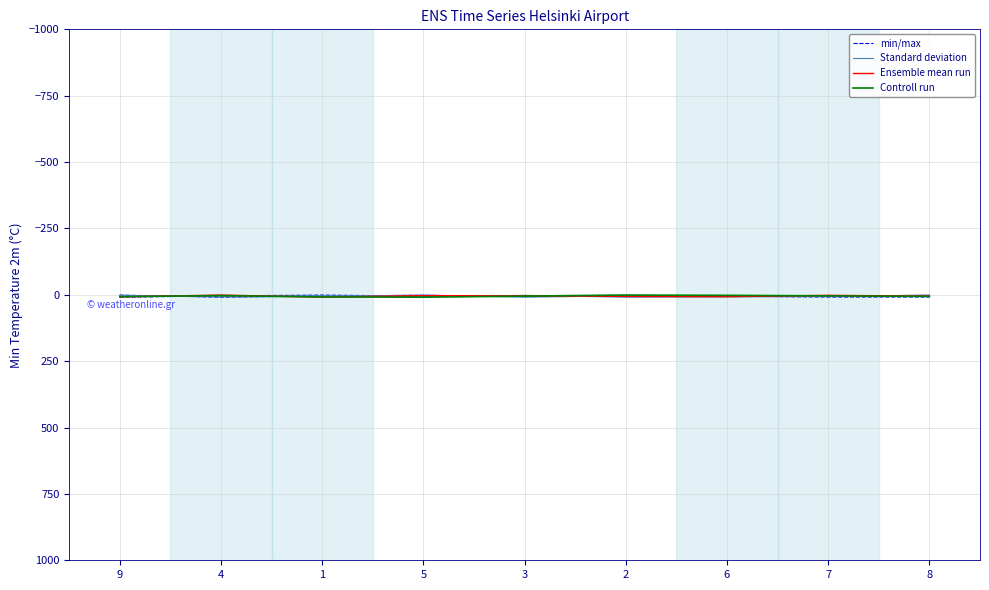

After their last crossing, which series has the higher values: Controll run or Standard deviation?

Controll run